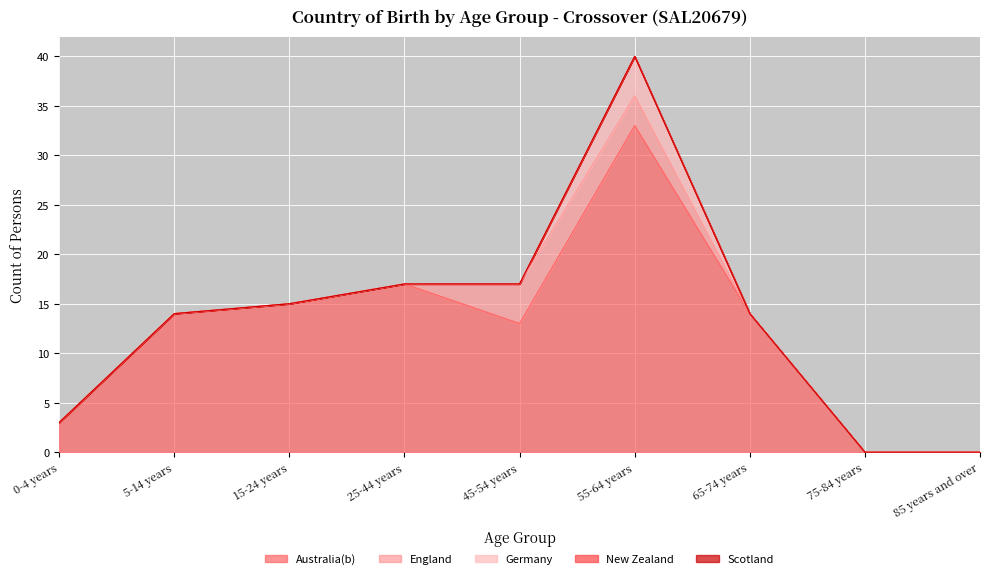

Does the chart display data point markers on the line(s)?

No